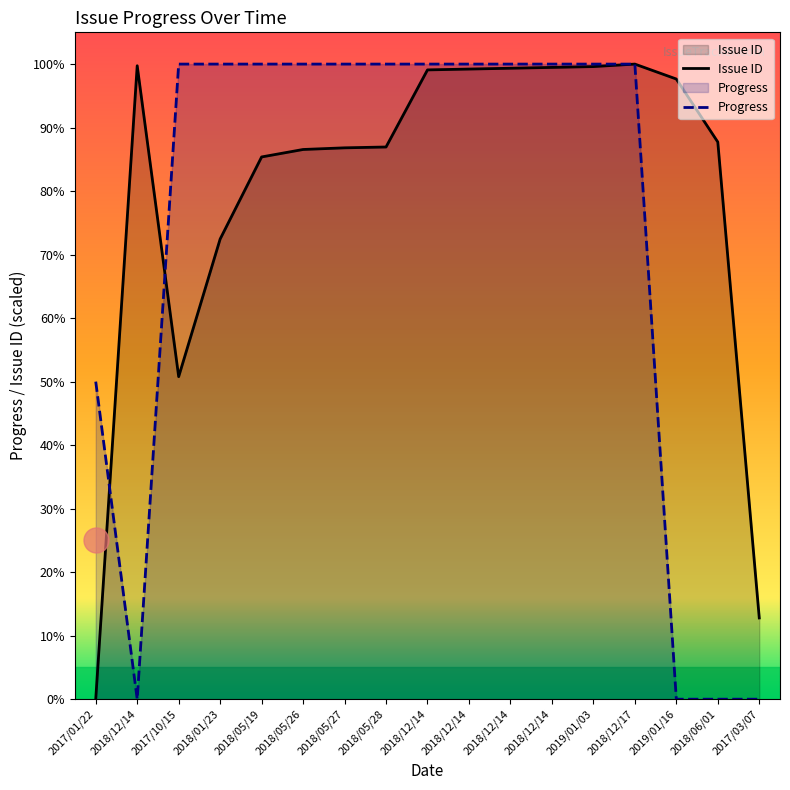

True or false: Issue ID has a value of 100.0 at 2018/12/17.

True